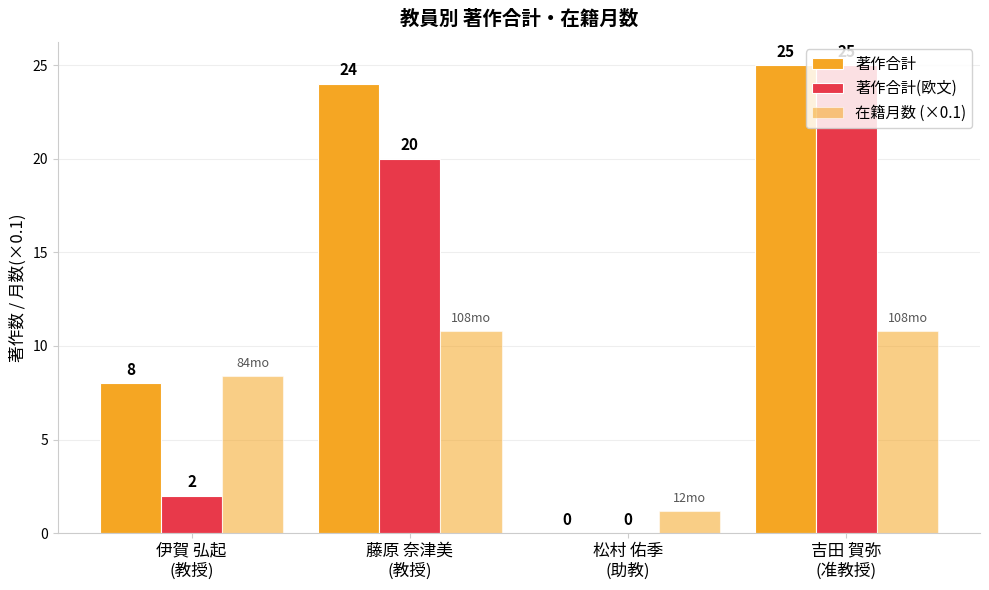

The value of 在籍月数 (×0.1) at 松村 佑季
(助教) is 1.2. True or false?

True